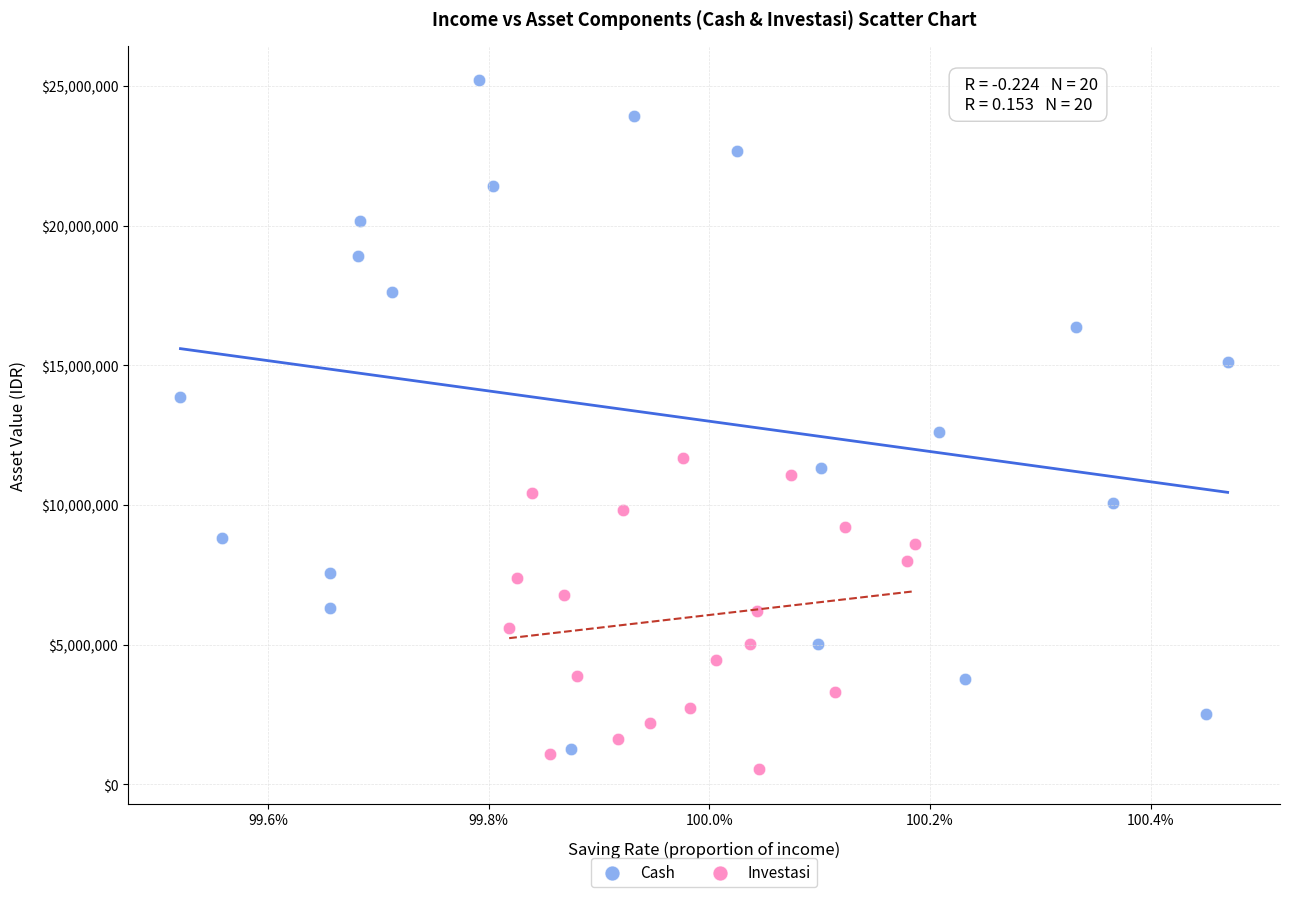

Which series has the widest spread of Y values?

Cash